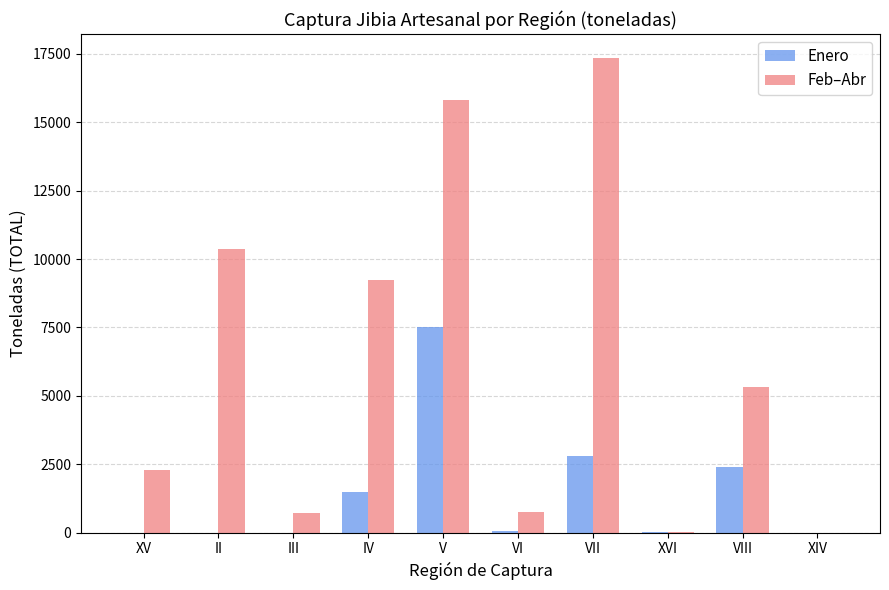

At which category does the chart reach its peak across all series?

VII